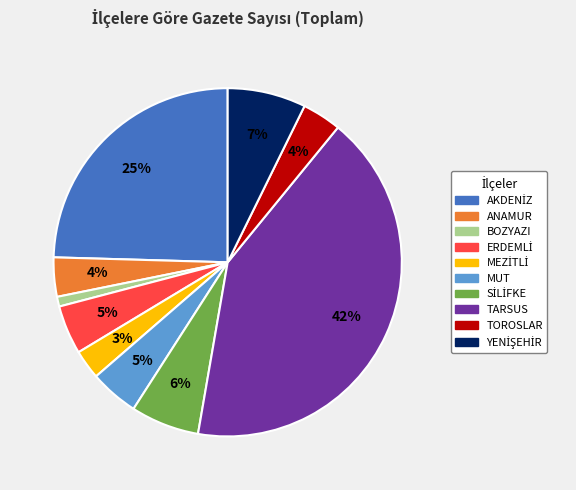

To the nearest percent, what is the average slice percentage?

10%